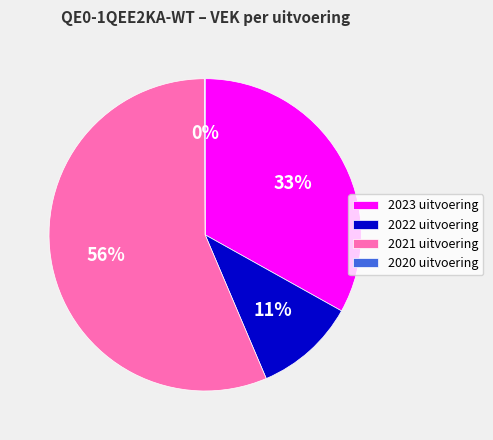

What is the ratio of the value at 2022 uitvoering to the value at 2023 uitvoering?

0.3